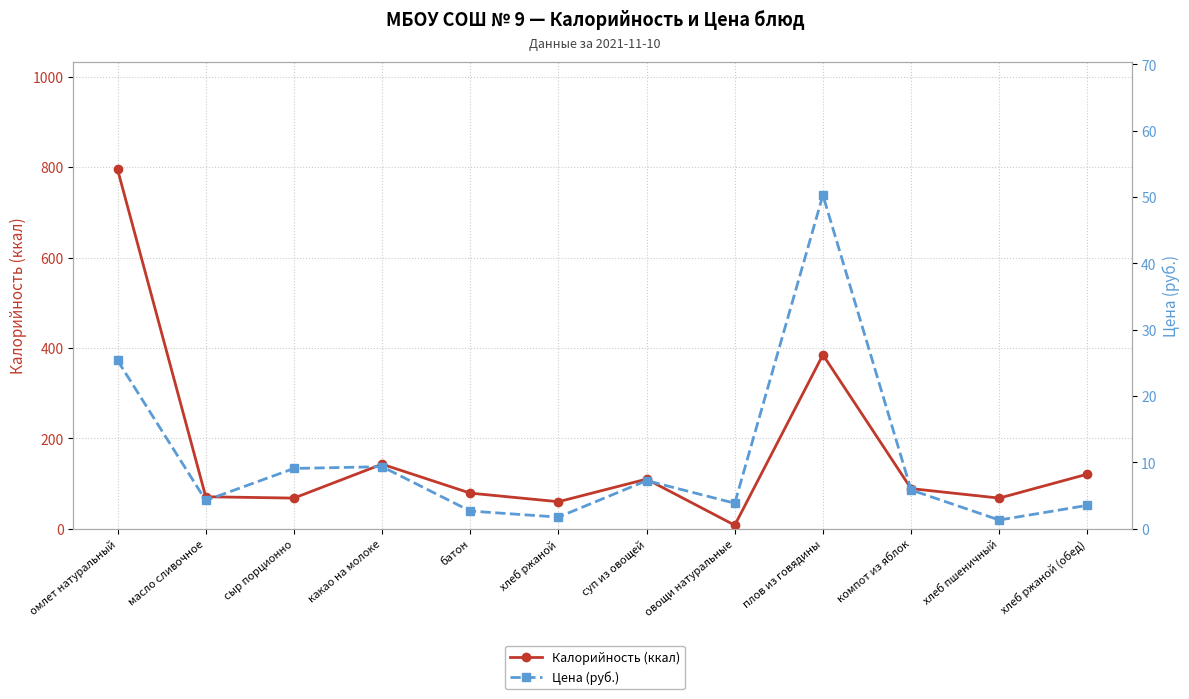

What is the difference between the highest and lowest values at хлеб ржаной (обед)?

117.5